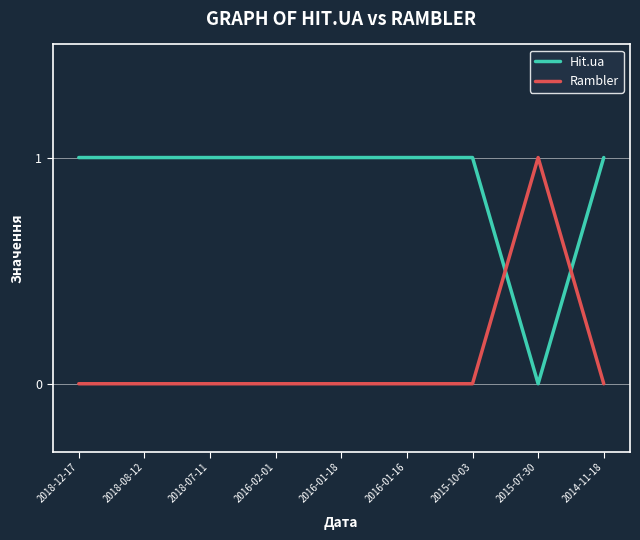

Where is Hit.ua nearest to the value 0?

2015-07-30